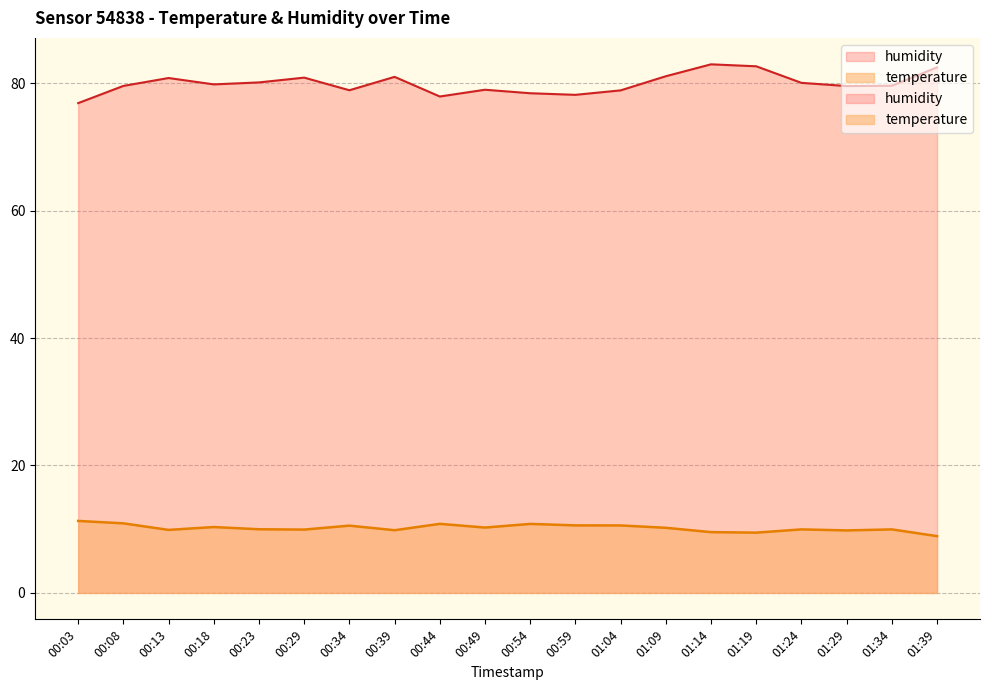

How many lines are shown in the chart?

2